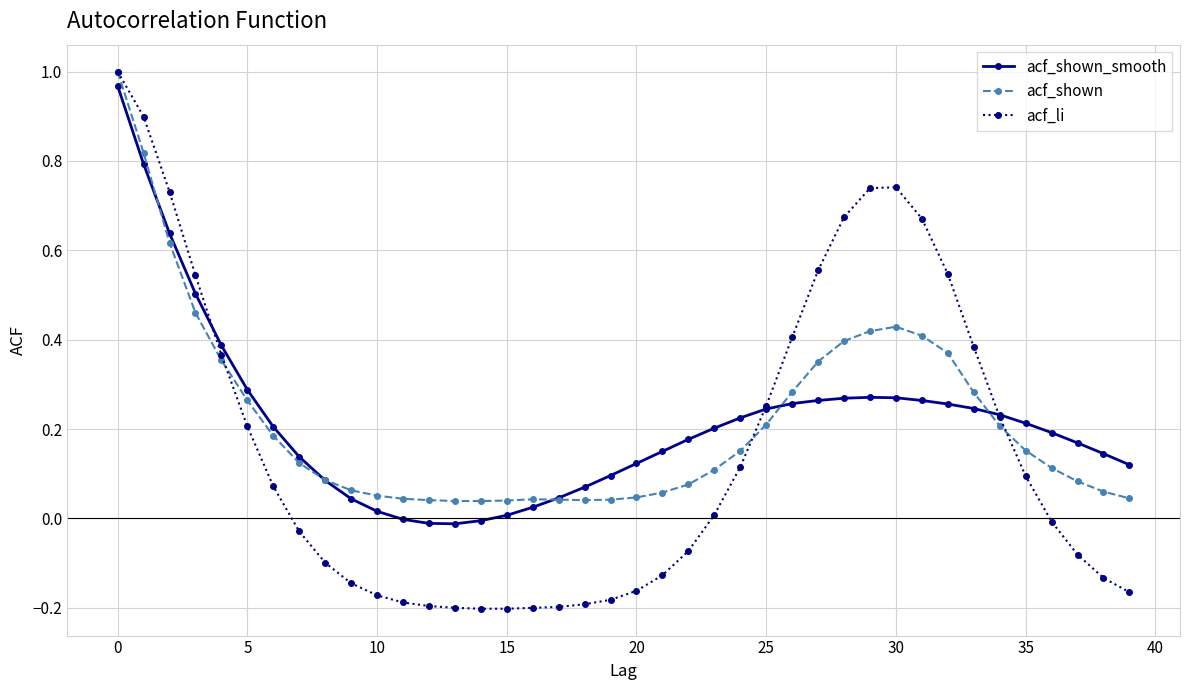

Which series has the largest range (max minus min)?

acf_li